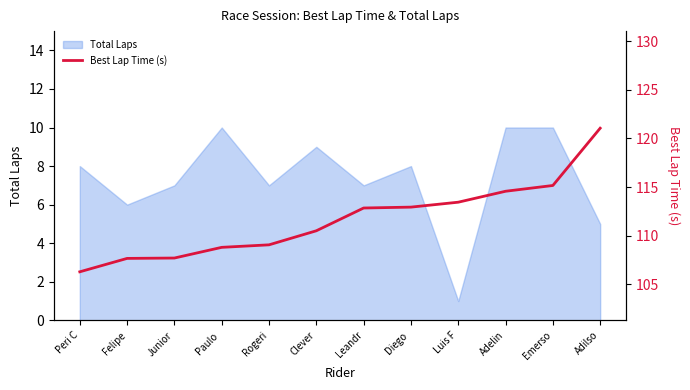

Which category has the lowest value in the Total Laps series?

Luis F